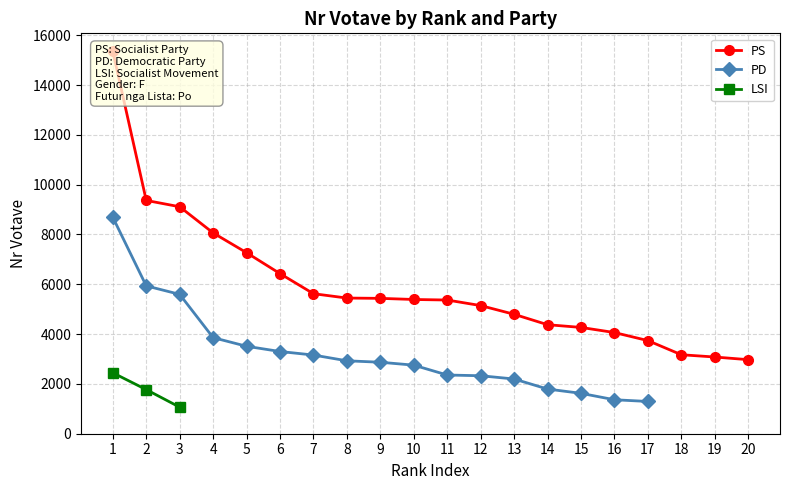

Rank the series by their maximum value, from lowest to highest.

LSI, PD, PS